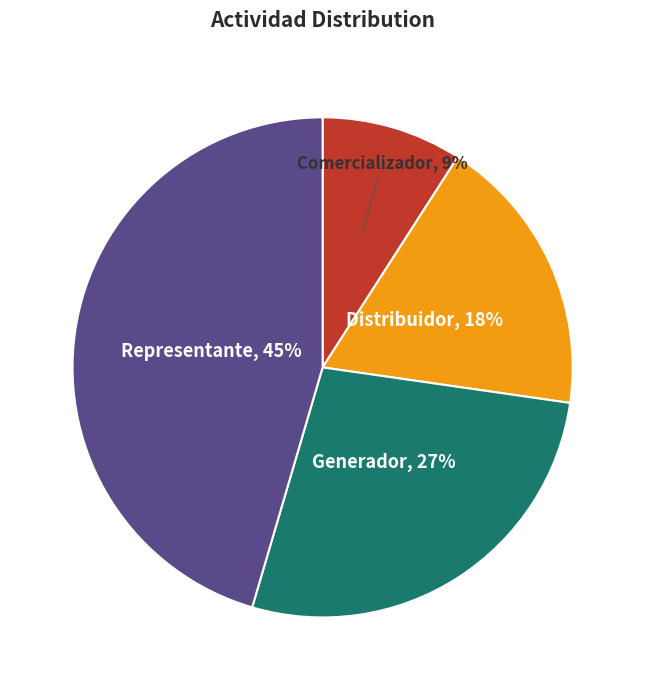

To the nearest percent, what is the average slice percentage?

25%